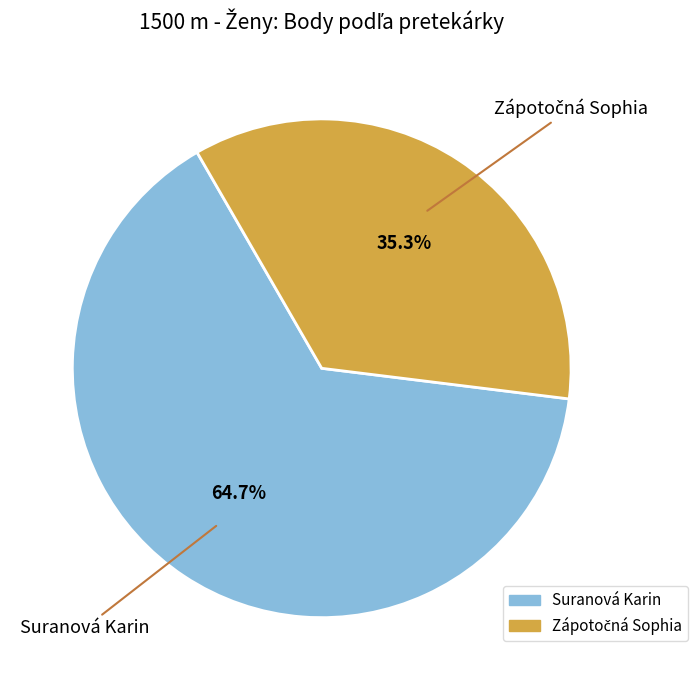

Which category has the biggest portion of the pie?

Suranová Karin